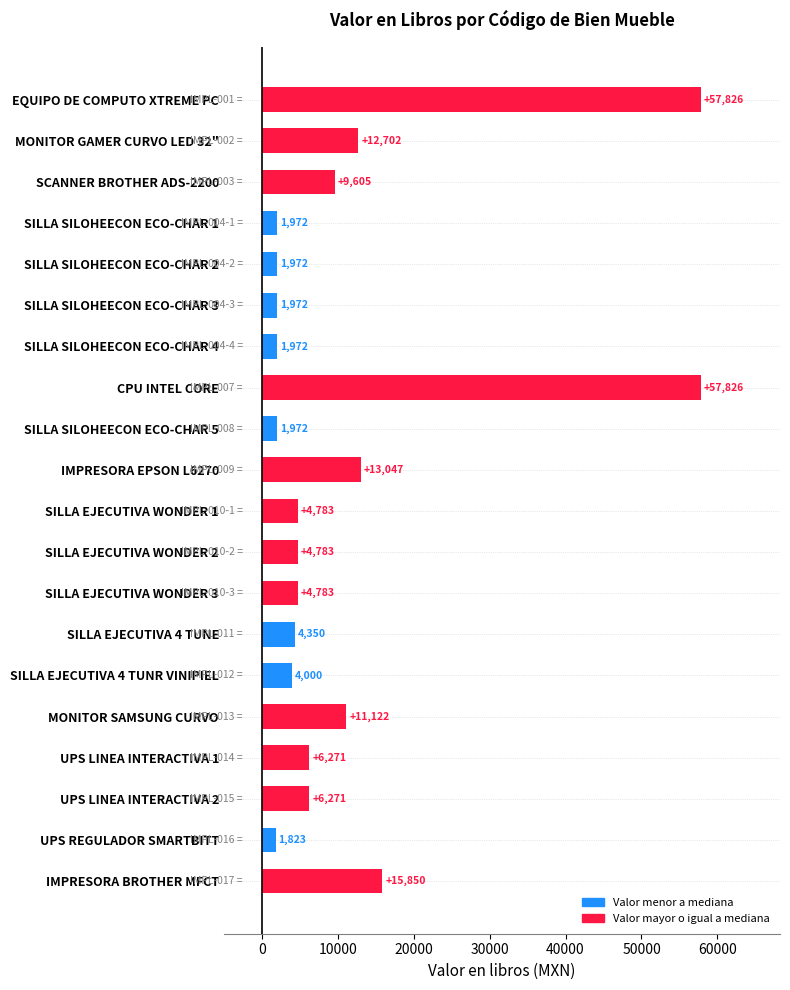

True or false: the data shows 8586.0 at UPS LINEA INTERACTIVA 1.

False